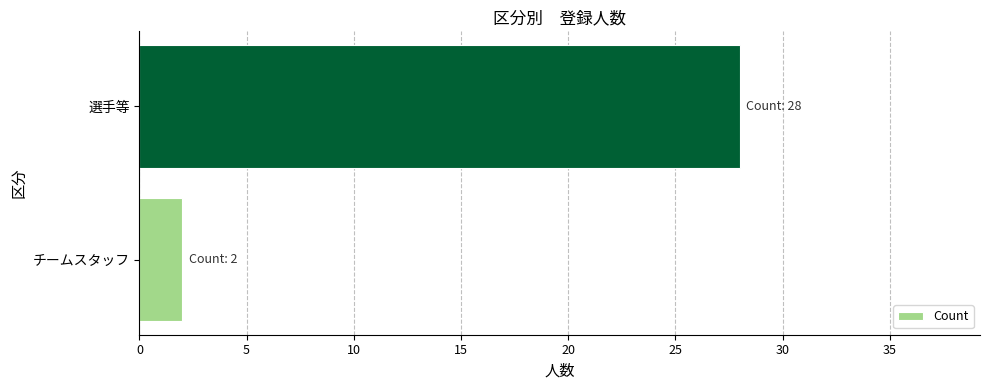

Which has a higher value, チームスタッフ or 選手等?

選手等